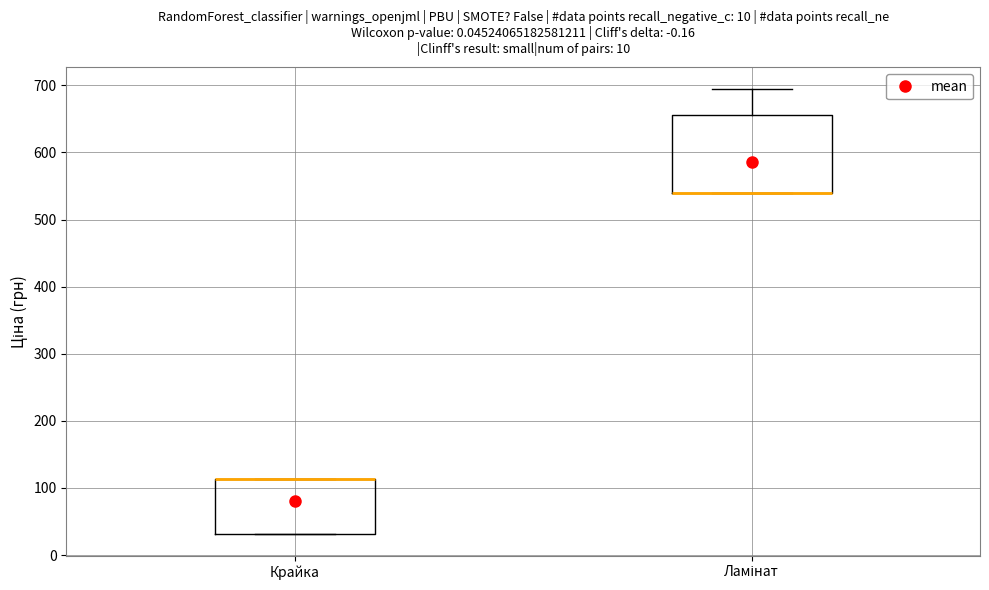

Where is the lower edge of the box for Крайка on the y-axis? The values are not printed on the chart, so give them approximately, as read against the axis.

30